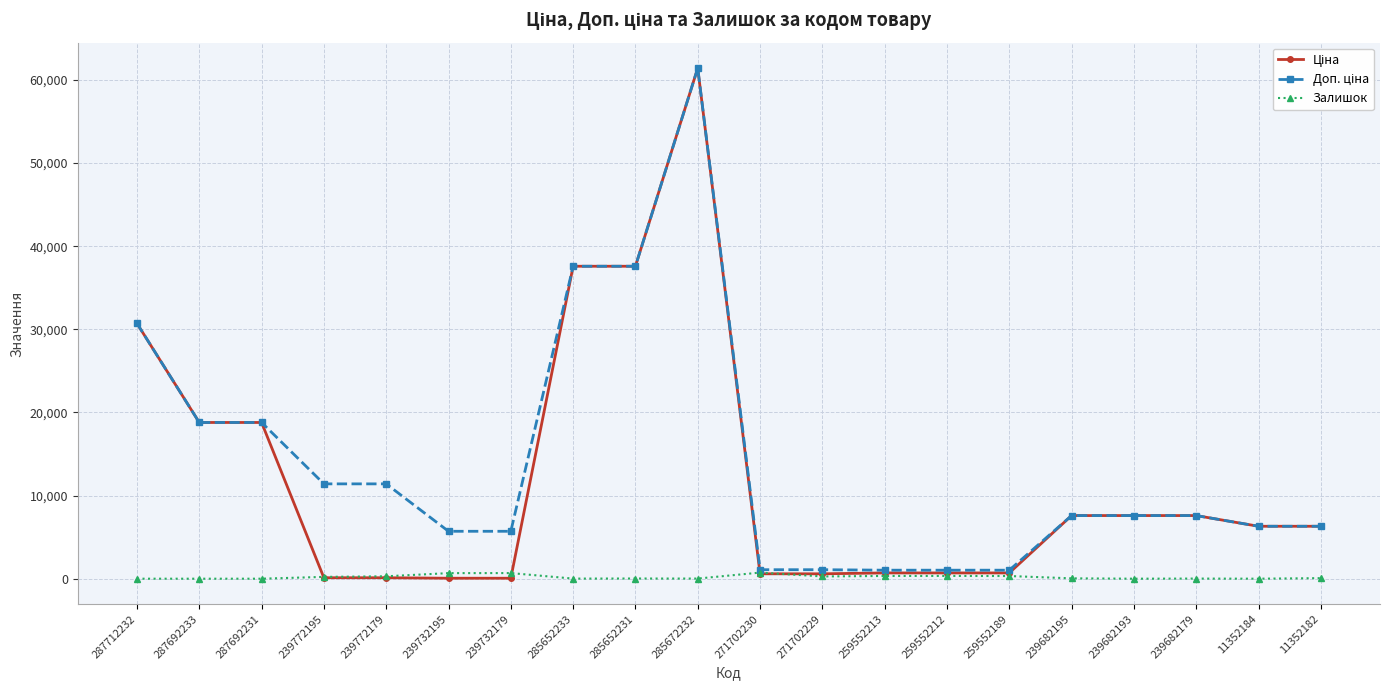

What is the total value across all series at 239682193?

15193.1